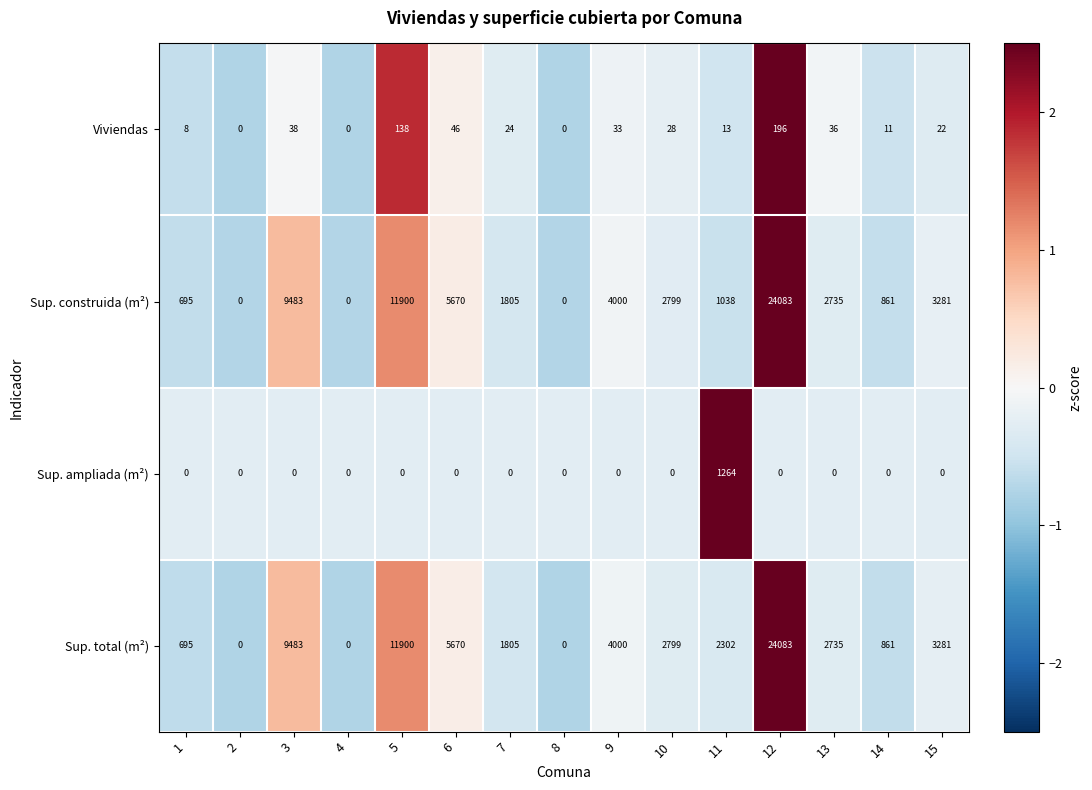

What is the total value across all series at 9?

8033